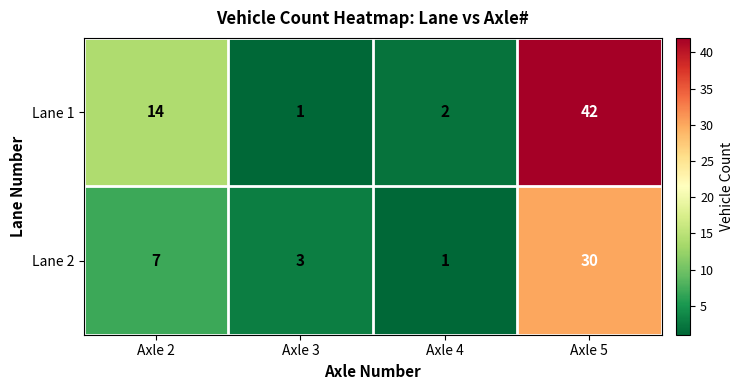

Rank the series by their maximum value, from lowest to highest.

Lane 2, Lane 1